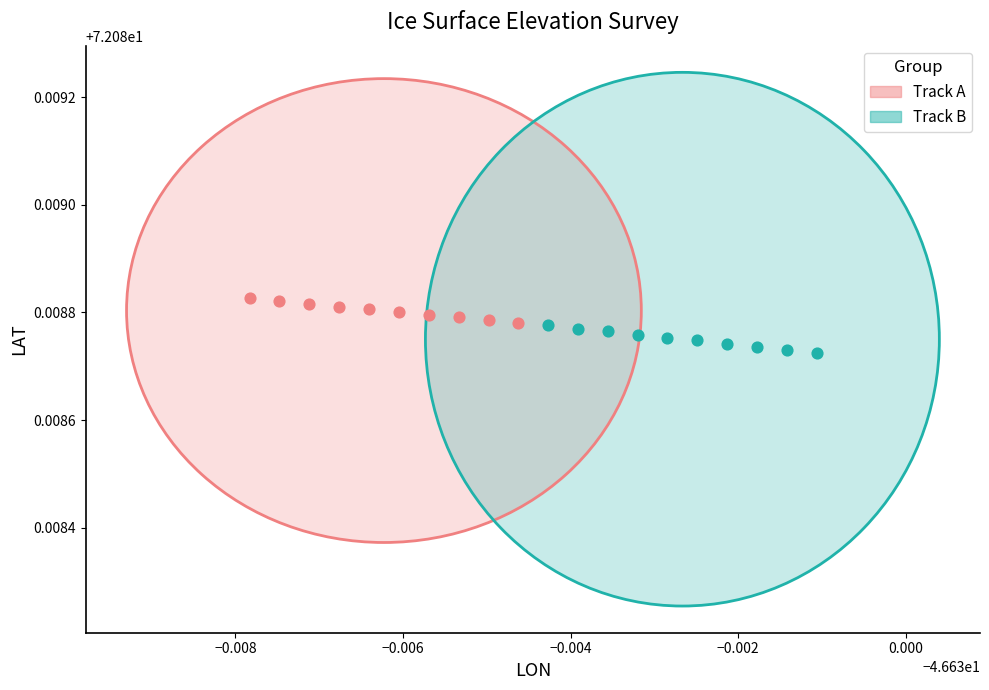

Which series has the largest Y range (max minus min)?

Track B